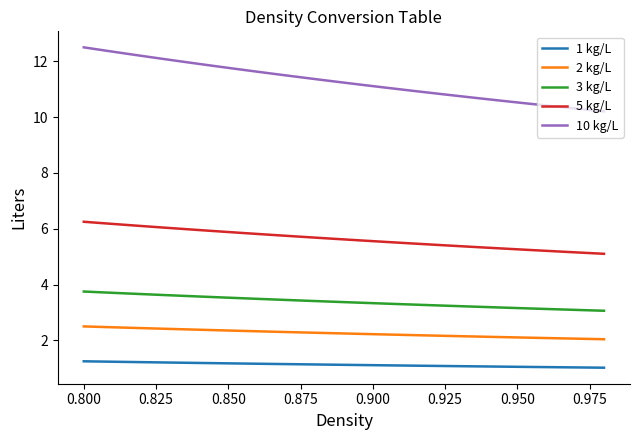

What is the difference between the maximum and minimum values in the 2 kg/L series?

0.5